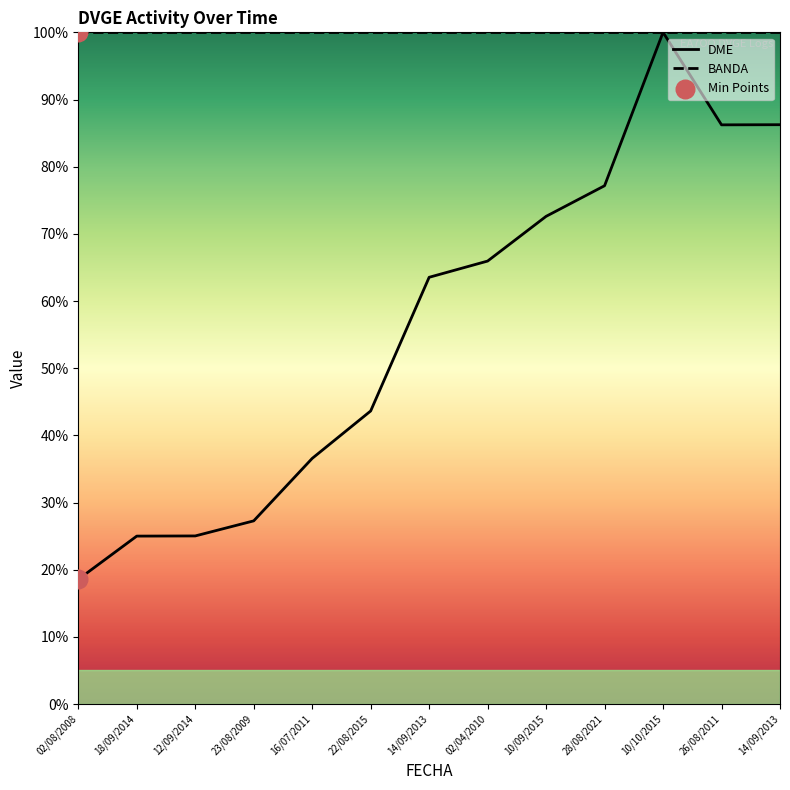

What is the ratio of the value at 14/09/2013 to the value at 18/09/2014?

2.5